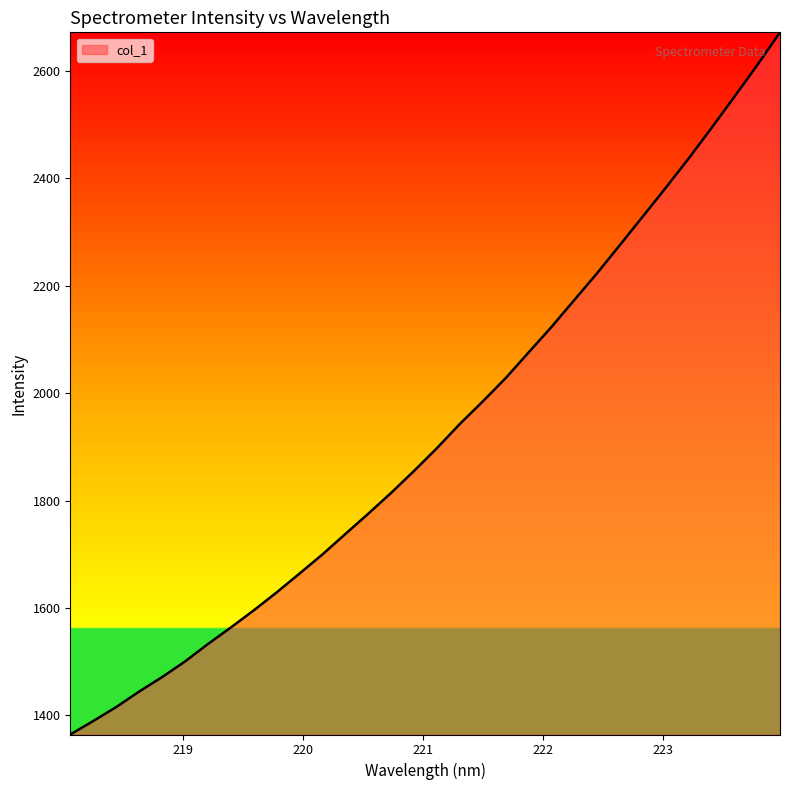

Reading left to right, list all the values displayed in this chart.

1364.6	1389.7	1415.6	1444.4	1471.3	1500.3	1532.8	1563.6	1595.4	1628.9	1664.0	1699.5	1737.6	1775.3	1814.1	1855.0	1897.3	1942.3	1984.2	2027.5	2075.2	2122.7	2172.9	2222.9	2275.6	2328.6	2381.9	2436.3	2493.1	2551.2	2610.0	2671.4